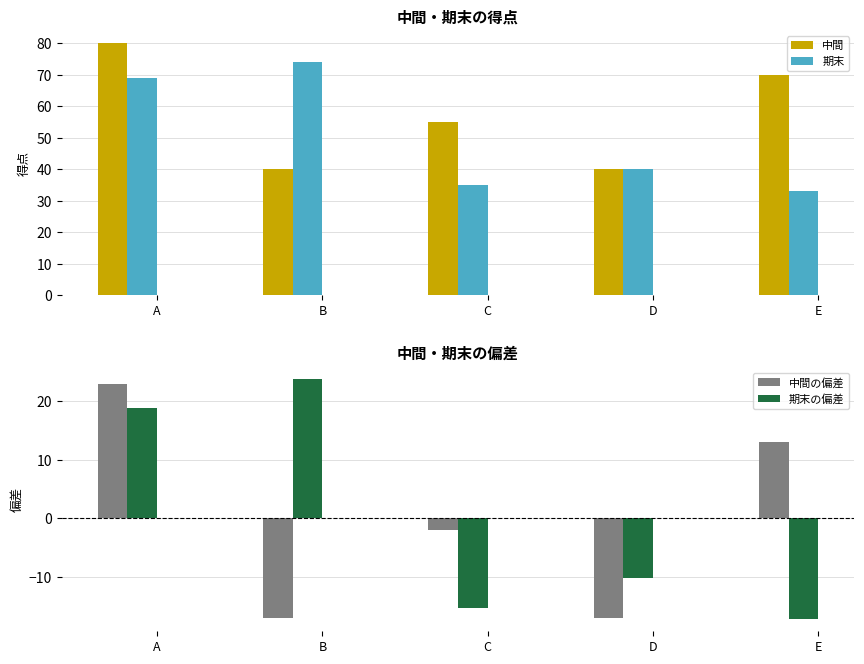

At which category is the sum across all series the highest?

A